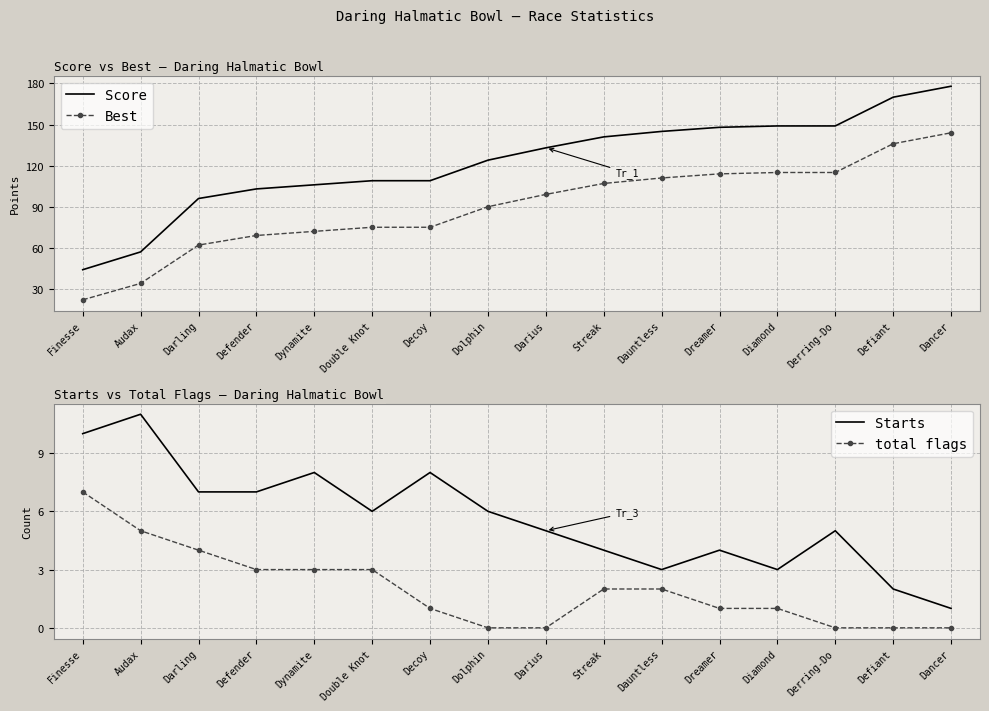

Is it true that Starts equals 12 at Dynamite?

False